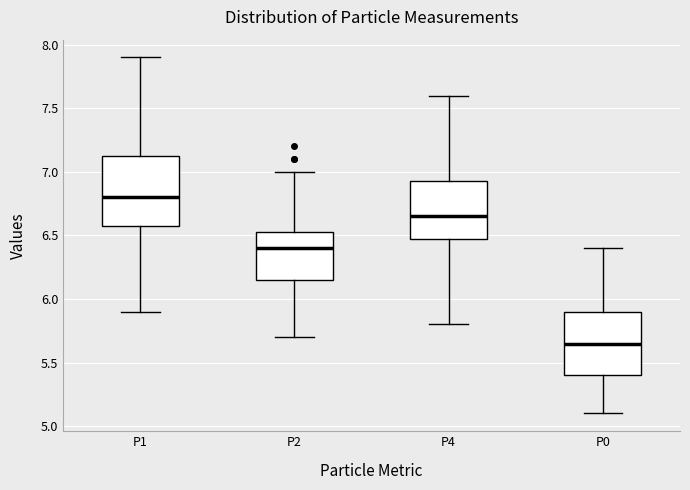

Reading left to right, read every box against the y-axis: the position of its median line, the range the box covers, and the ends of its whiskers. The values are not printed on the chart, so give them approximately, as read against the axis.

P1: median 6.80, box 6.60 to 7.15, whiskers 5.90 to 7.90
P2: median 6.40, box 6.15 to 6.55, whiskers 5.70 to 7.00
P4: median 6.65, box 6.50 to 6.95, whiskers 5.80 to 7.60
P0: median 5.65, box 5.40 to 5.90, whiskers 5.10 to 6.40